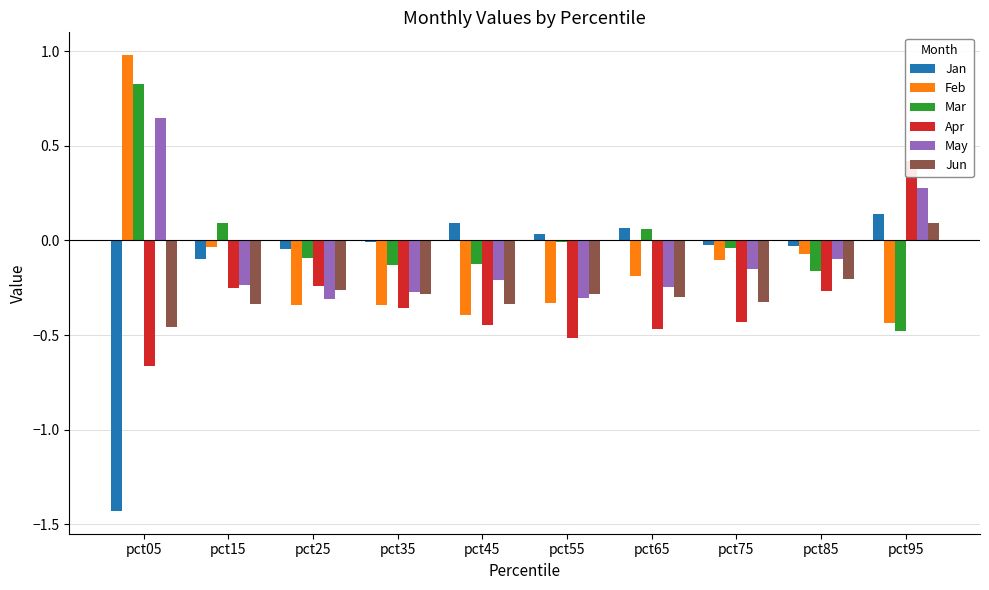

How many values in Apr are below zero?

9